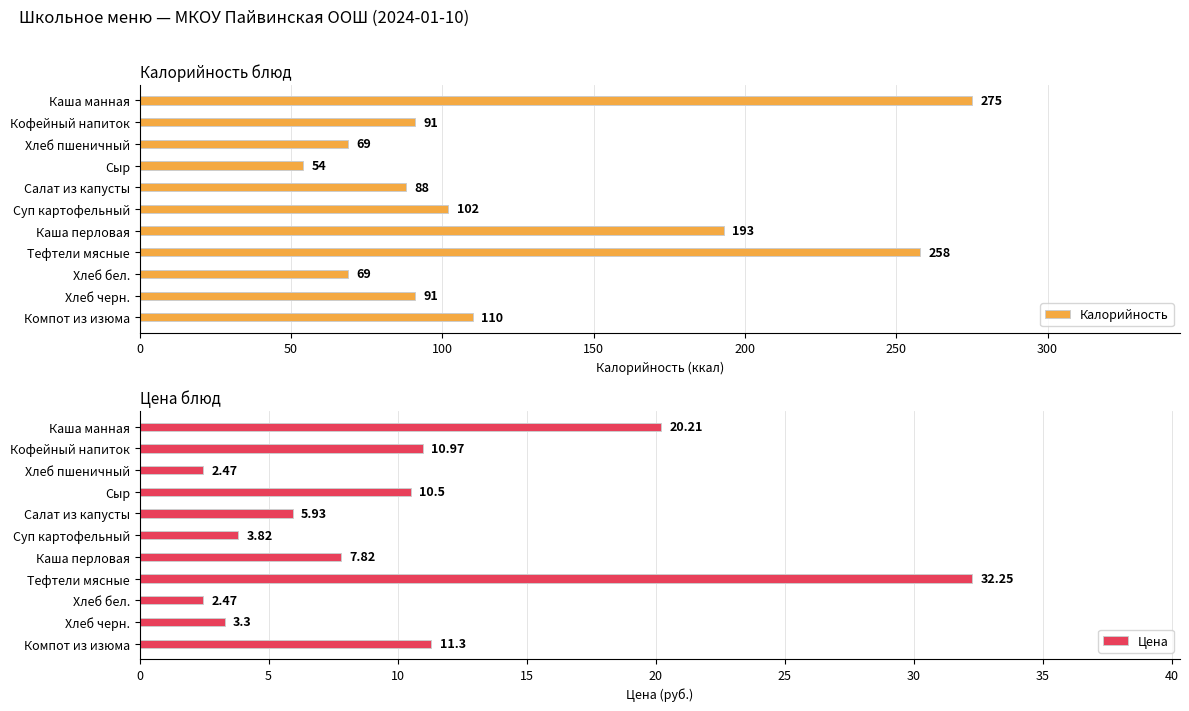

The Цена series shows 4.4 at Кофейный напиток. True or false?

False